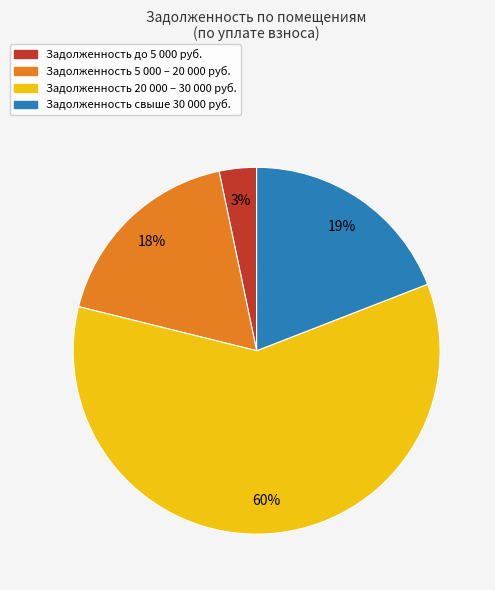

Does any single category account for the majority?

Yes